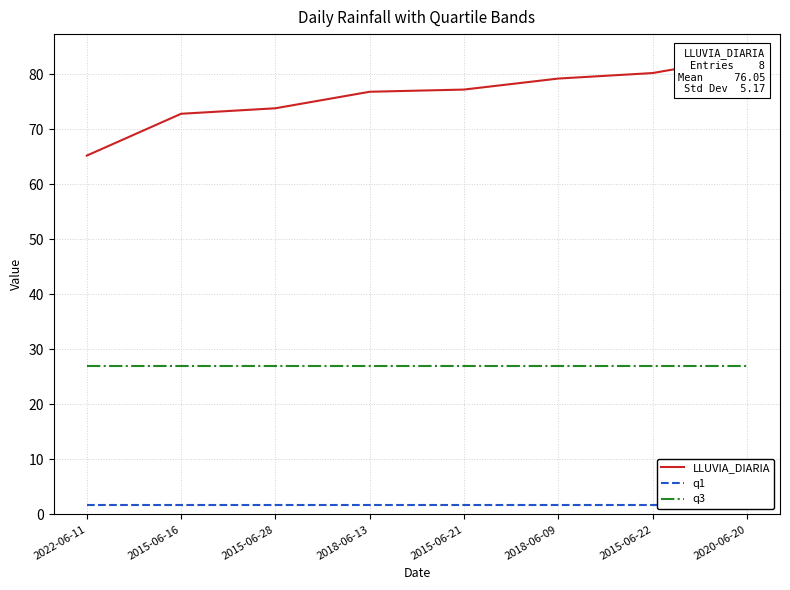

Is the value of LLUVIA_DIARIA at 2020-06-20 greater than the value of q3 at 2015-06-22?

Yes